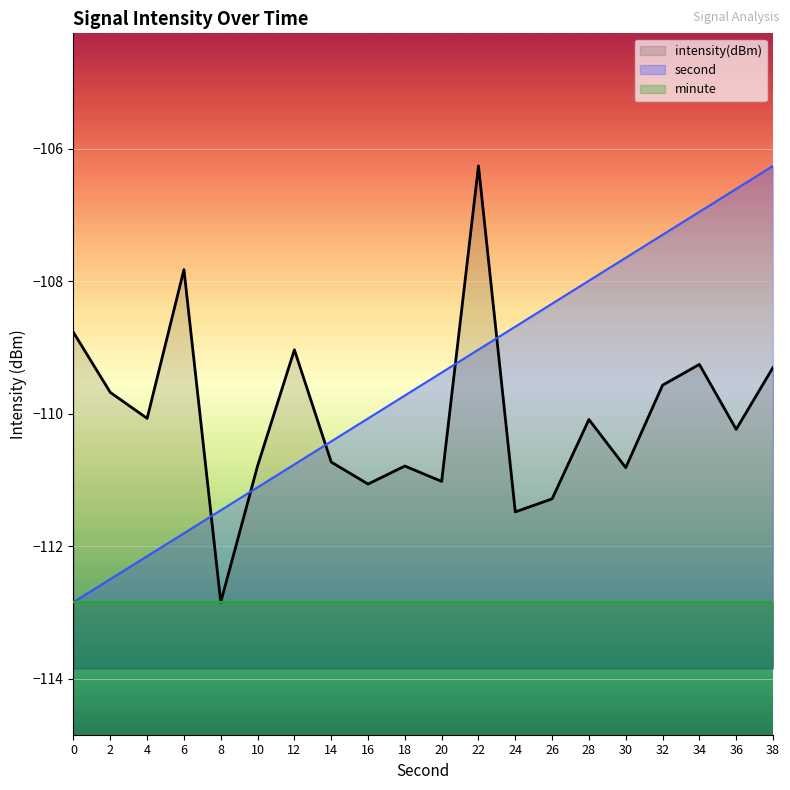

Reading right to left, extract all data points from this chart.

intensity(dBm): -109.3	-110.2	-109.3	-109.6	-110.8	-110.1	-111.3	-111.5	-106.3	-111.0	-110.8	-111.1	-110.7	-109.0	-110.8	-112.8	-107.8	-110.1	-109.7	-108.8
second: -106.3	-106.6	-107.0	-107.3	-107.6	-108.0	-108.3	-108.7	-109.0	-109.4	-109.7	-110.1	-110.4	-110.8	-111.1	-111.5	-111.8	-112.1	-112.5	-112.8